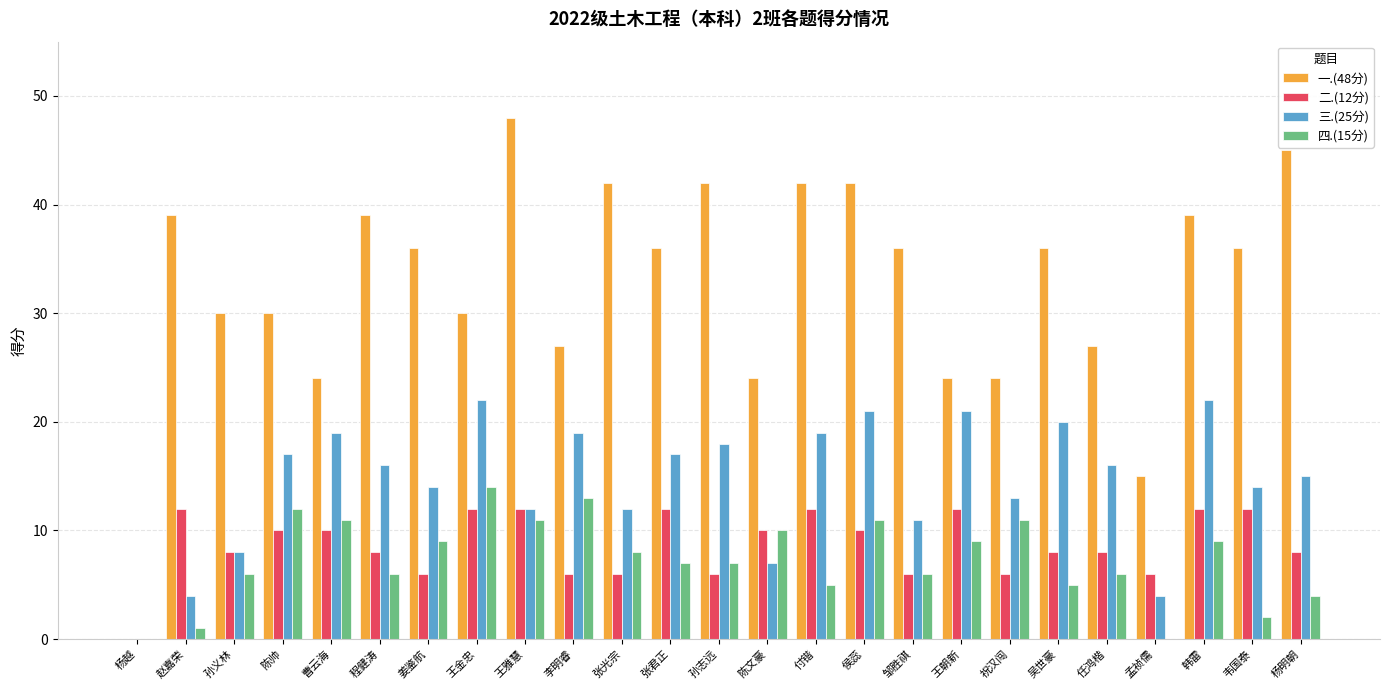

Reading right to left, extract all data points from this chart.

一.(48分): 45	36	39	15	27	36	24	24	36	42	42	24	42	36	42	27	48	30	36	39	24	30	30	39	0
二.(12分): 8	12	12	6	8	8	6	12	6	10	12	10	6	12	6	6	12	12	6	8	10	10	8	12	0
三.(25分): 15	14	22	4	16	20	13	21	11	21	19	7	18	17	12	19	12	22	14	16	19	17	8	4	0
四.(15分): 4	2	9	0	6	5	11	9	6	11	5	10	7	7	8	13	11	14	9	6	11	12	6	1	0